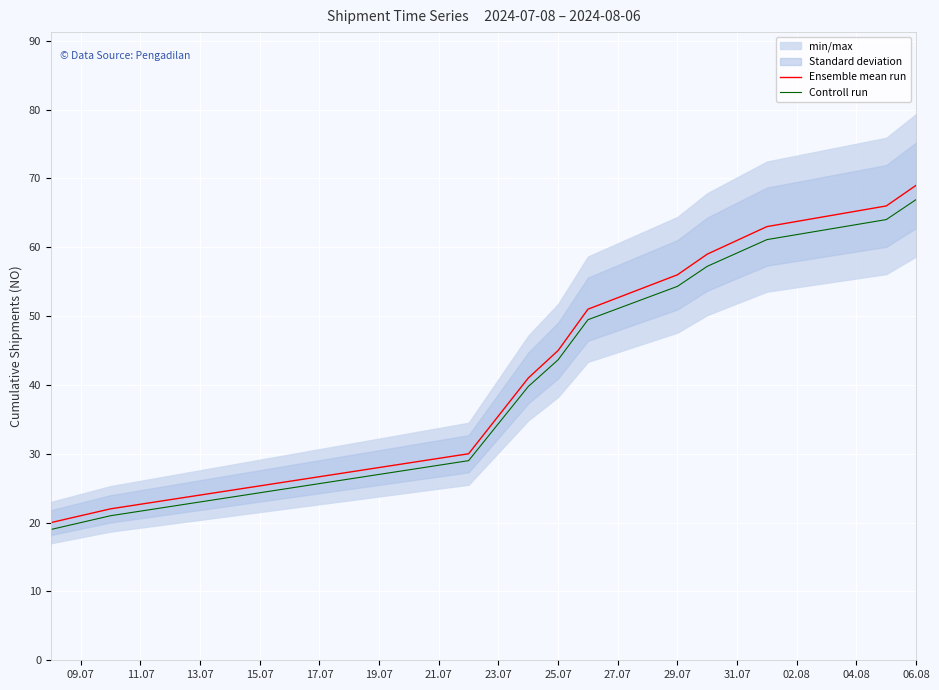

What is the maximum value for Controll run?

66.9